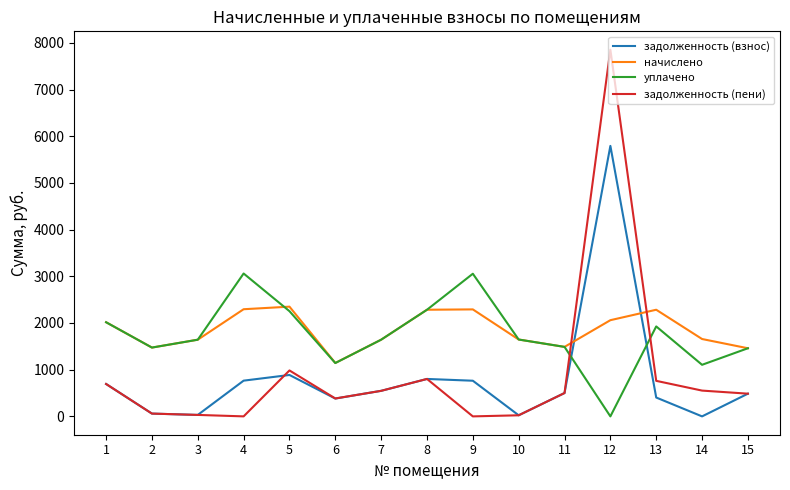

What is the maximum value shown in the chart?

7853.6